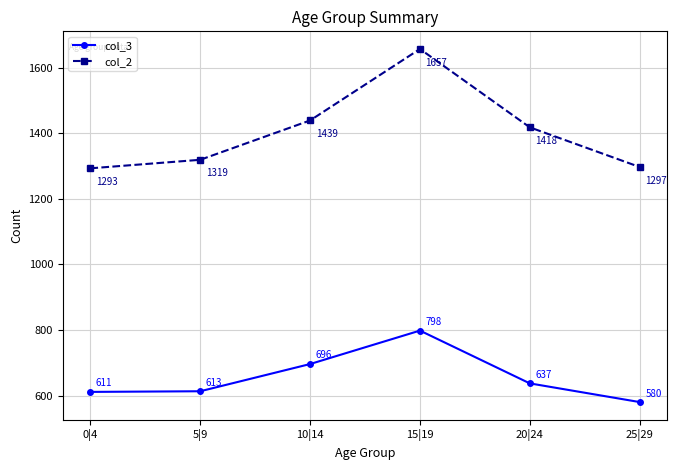

How many data points in col_2 are less than 1418?

3